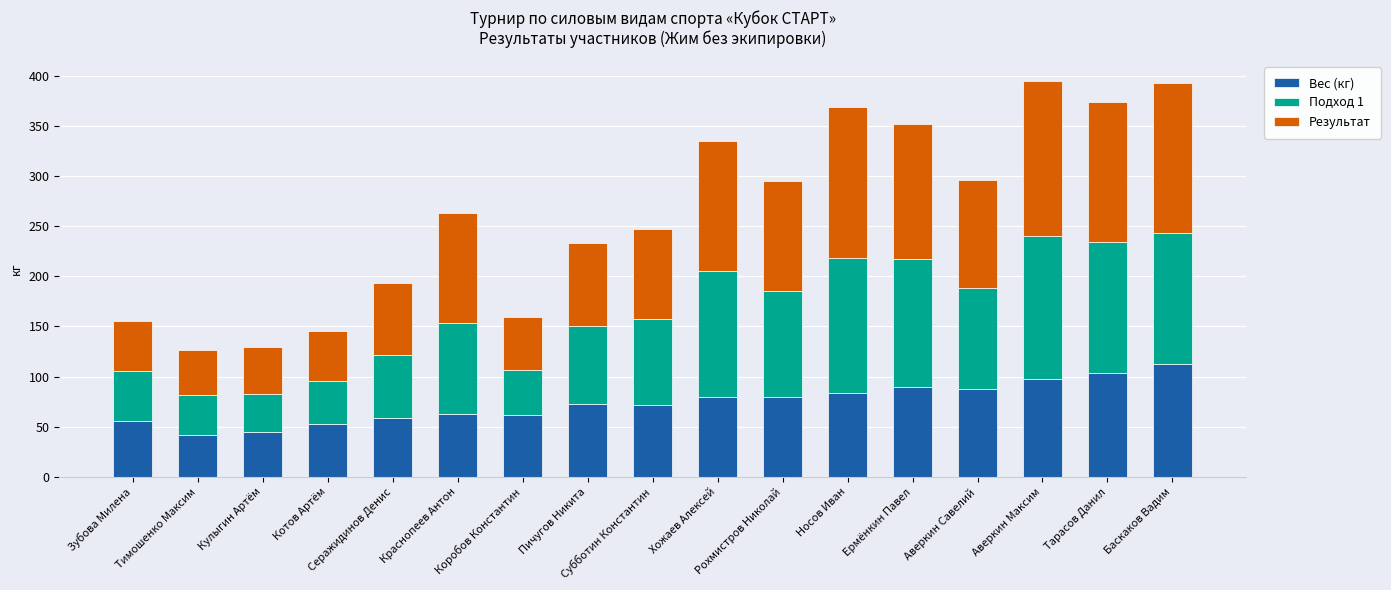

What is the sum of all Вес (кг) values?

1260.6